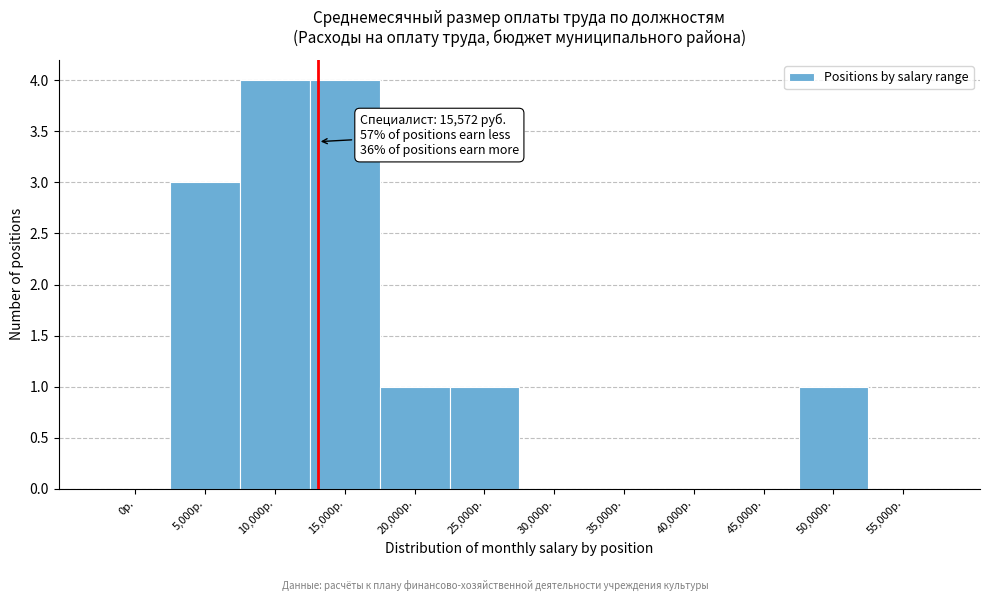

Reading left to right, what are all the values shown in this chart?

0р.=0	5,000р.=3	10,000р.=4	15,000р.=4	20,000р.=1	25,000р.=1	30,000р.=0	35,000р.=0	40,000р.=0	45,000р.=0	50,000р.=1	55,000р.=0